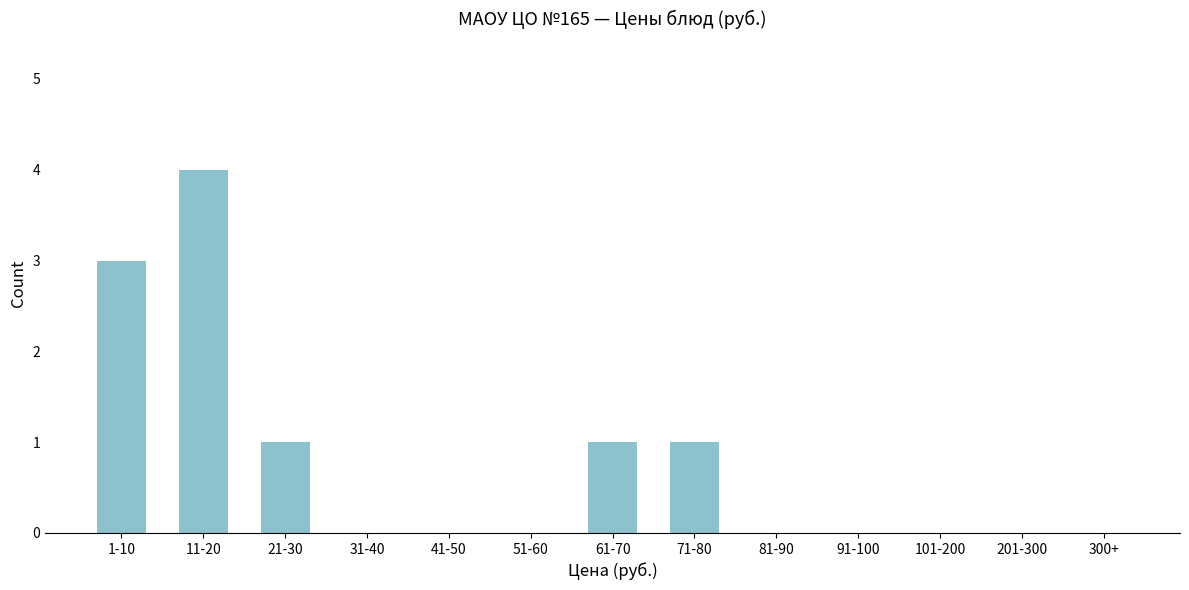

Reading left to right, list all the values displayed in this chart.

1-10=3	11-20=4	21-30=1	31-40=0	41-50=0	51-60=0	61-70=1	71-80=1	81-90=0	91-100=0	101-200=0	201-300=0	300+=0